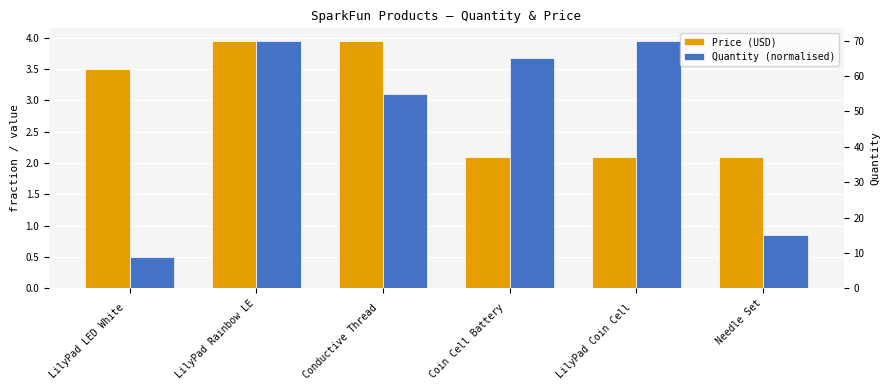

Reading left to right, extract all data points from this chart.

Price (USD): LilyPad LED White =3.5	LilyPad Rainbow LE=4.0	Conductive Thread =4.0	Coin Cell Battery =2.1	LilyPad Coin Cell =2.1	Needle Set=2.1
Quantity (normalised): LilyPad LED White =0.5	LilyPad Rainbow LE=4.0	Conductive Thread =3.1	Coin Cell Battery =3.7	LilyPad Coin Cell =4.0	Needle Set=0.8